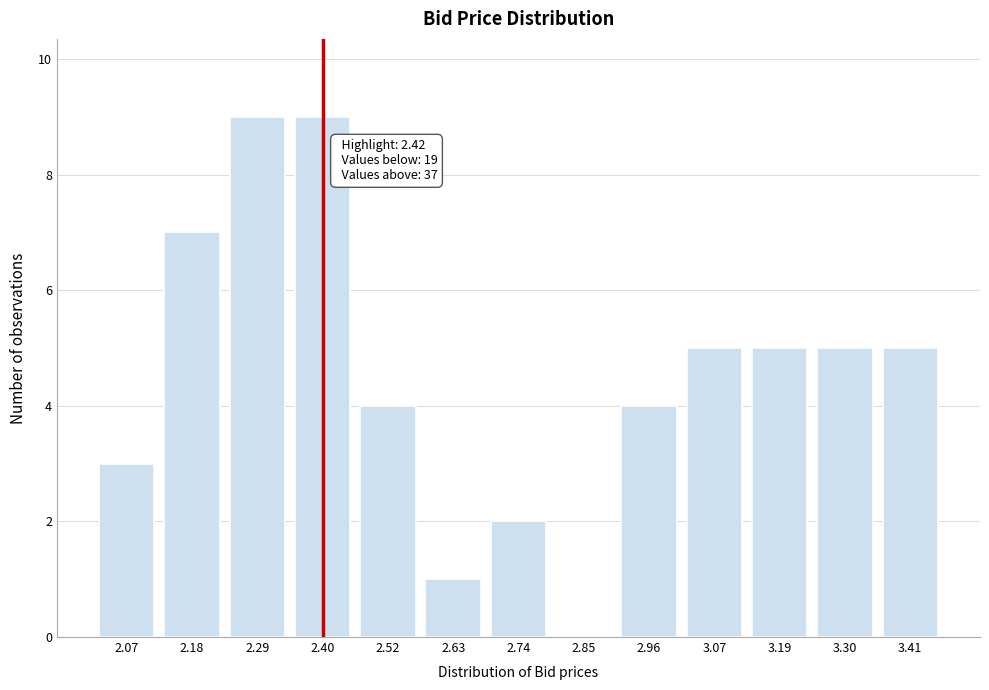

Reading left to right, extract all data points from this chart.

2.07=3	2.18=7	2.29=9	2.40=9	2.52=4	2.63=1	2.74=2	2.85=0	2.96=4	3.07=5	3.19=5	3.30=5	3.41=5